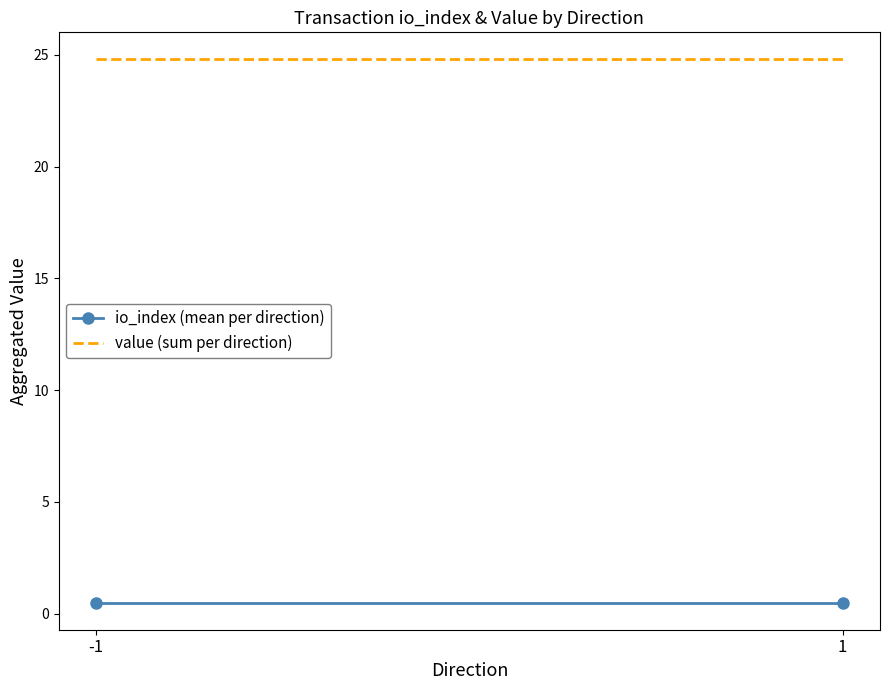

How many data points does each series have?

2